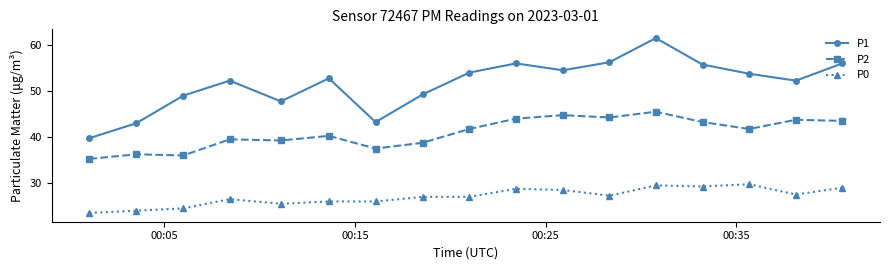

At how many categories does at least one series exceed 46?

14